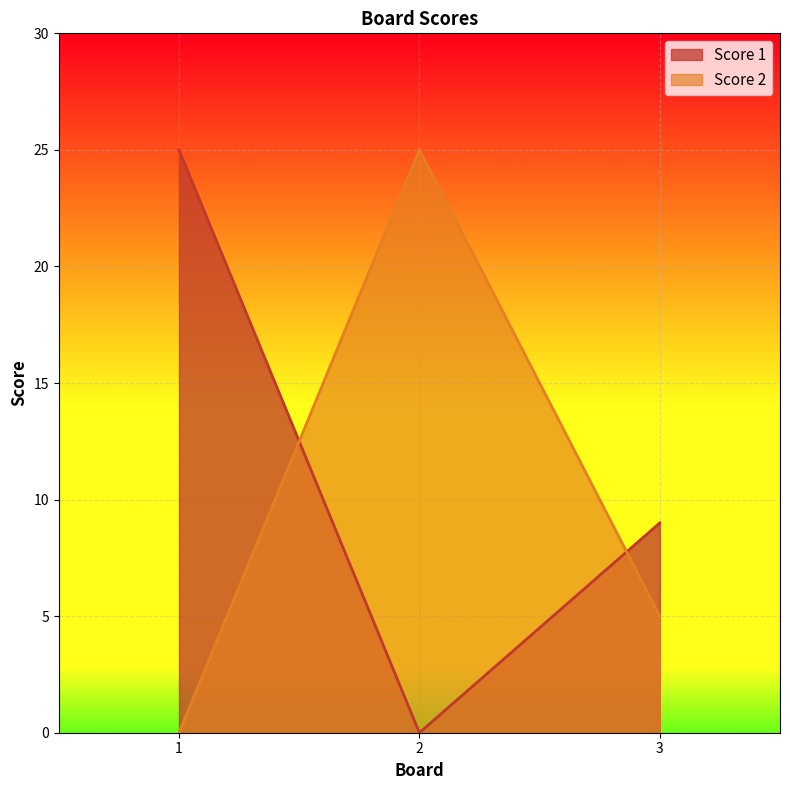

The Score 1 series shows 13 at 3. True or false?

False